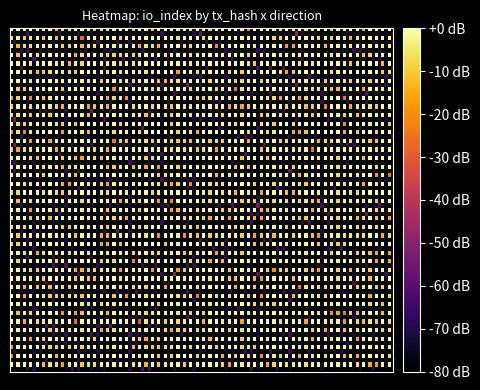

Count the 85d33d21d6250af431bf39bd1fbc1add9584f54 values in the range 0 to 1.

2